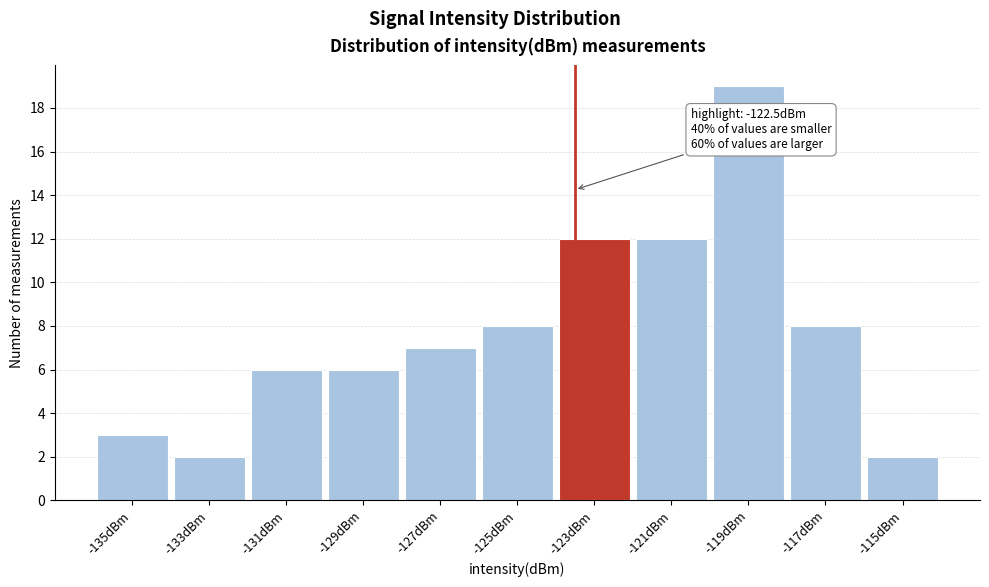

Reading left to right, transcribe all the data shown in this chart.

3	2	6	6	7	8	12	12	19	8	2